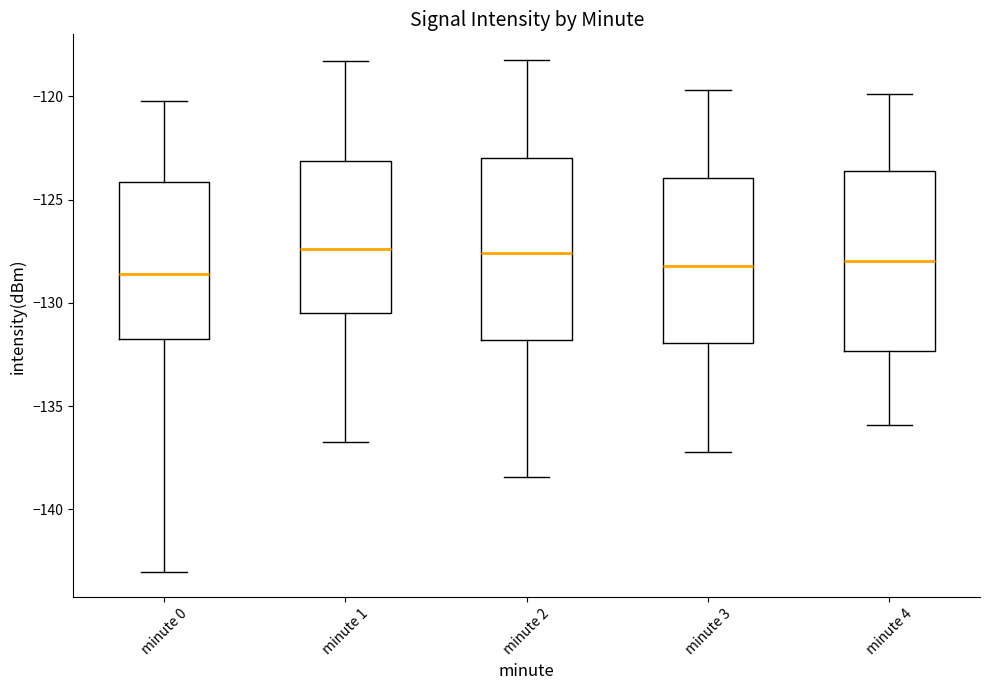

Reading left to right, transcribe this box plot: for each box, give where its median line is, the range the box spans, and where its two whiskers end, as read against the y-axis. The values are not printed on the chart, so give them approximately, as read against the axis.

minute 0: median -128.5, box -132.0 to -124.0, whiskers -143.0 to -120.0
minute 1: median -127.5, box -130.5 to -123.0, whiskers -137.0 to -118.5
minute 2: median -127.5, box -132.0 to -123.0, whiskers -138.5 to -118.0
minute 3: median -128.0, box -132.0 to -124.0, whiskers -137.0 to -119.5
minute 4: median -128.0, box -132.5 to -123.5, whiskers -136.0 to -120.0